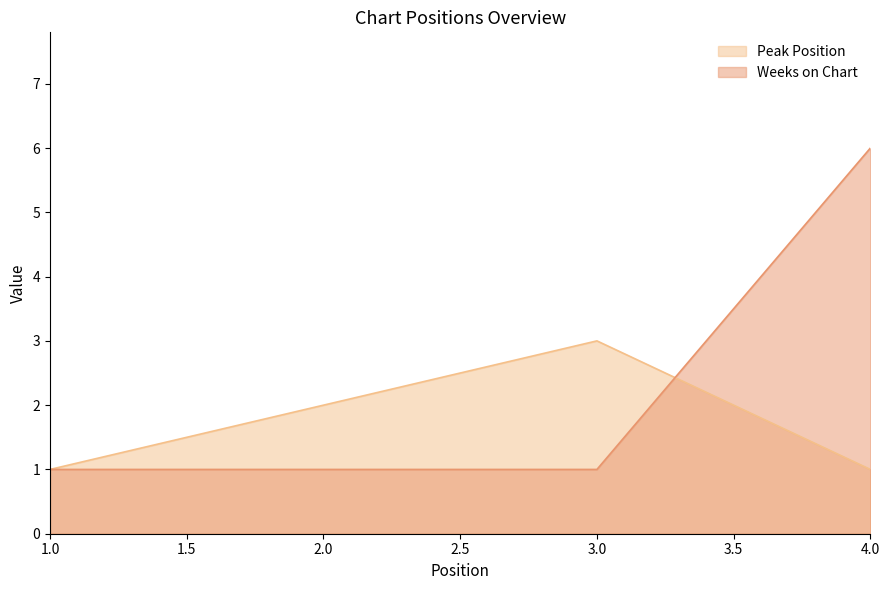

What are all the series names shown in the legend?

Peak Position, Weeks on Chart